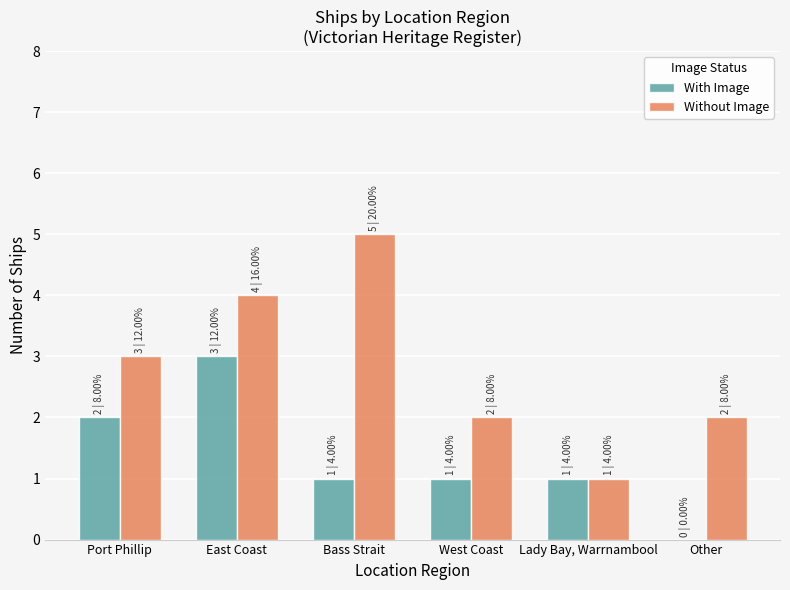

Which label corresponds to the largest value in the chart?

Bass Strait